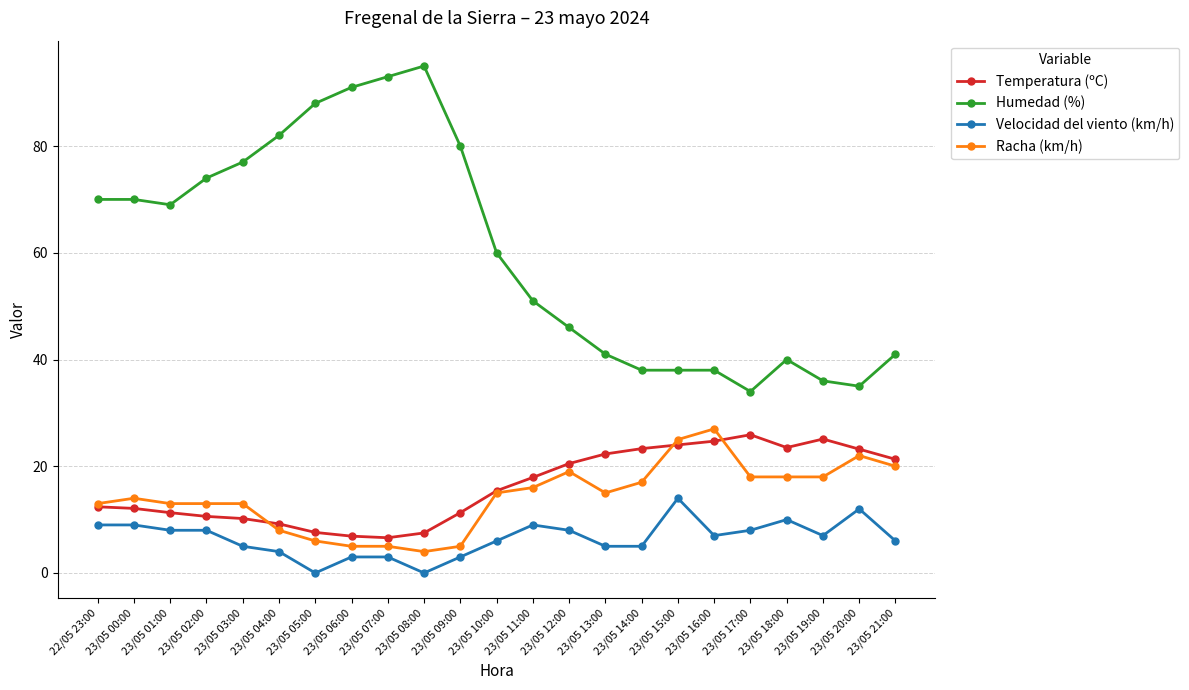

How many data points in Racha (km/h) are less than 15?

11